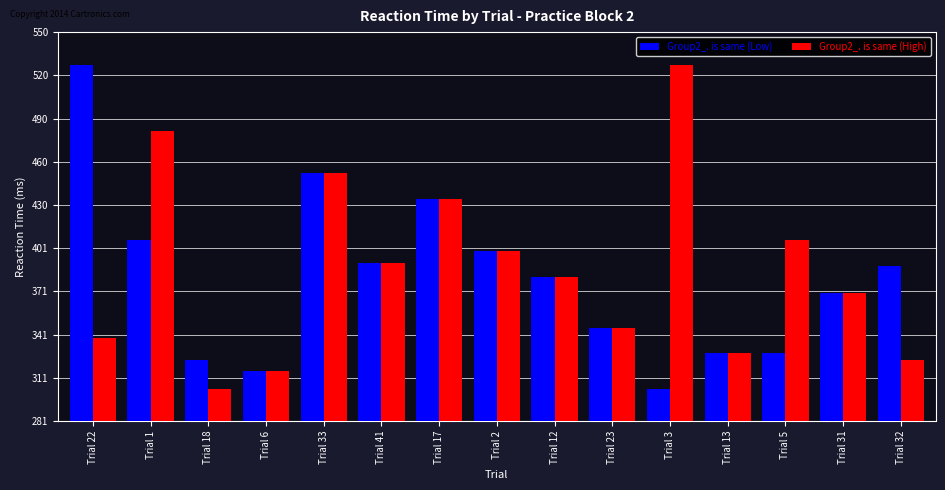

What is the difference between the second highest and second lowest values in the Group2_. is same (Low) series?

137